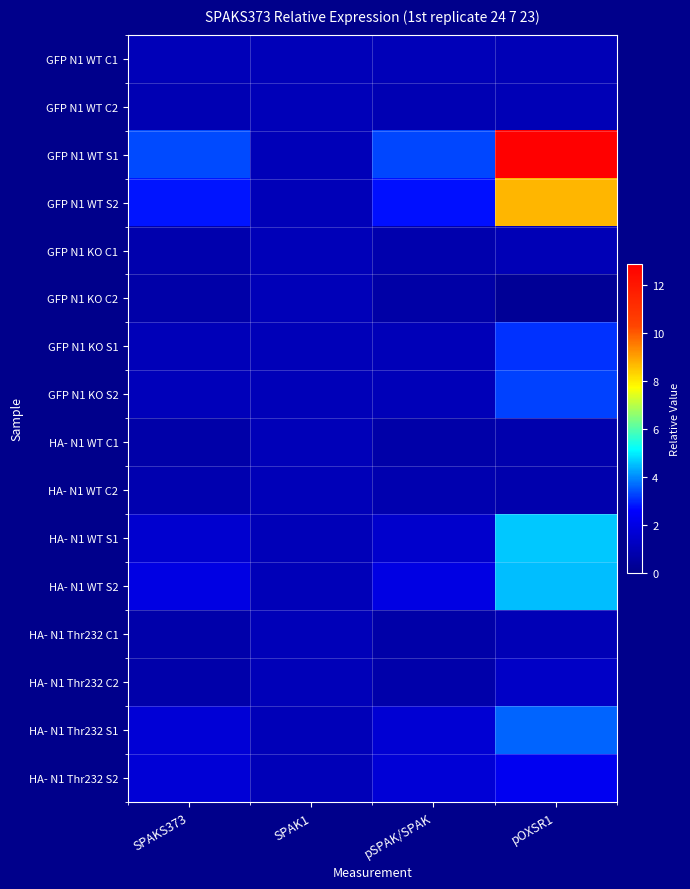

Which series changed the most between SPAK1 and pOXSR1?

GFP N1 WT S1